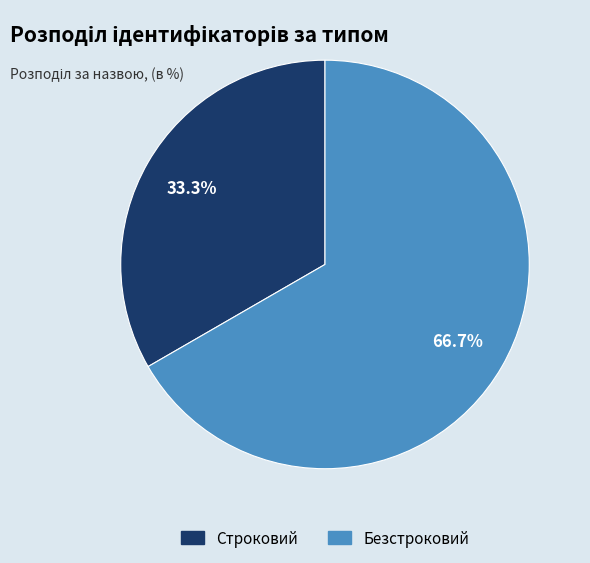

To the nearest percent, what portion does Безстроковий represent?

67%